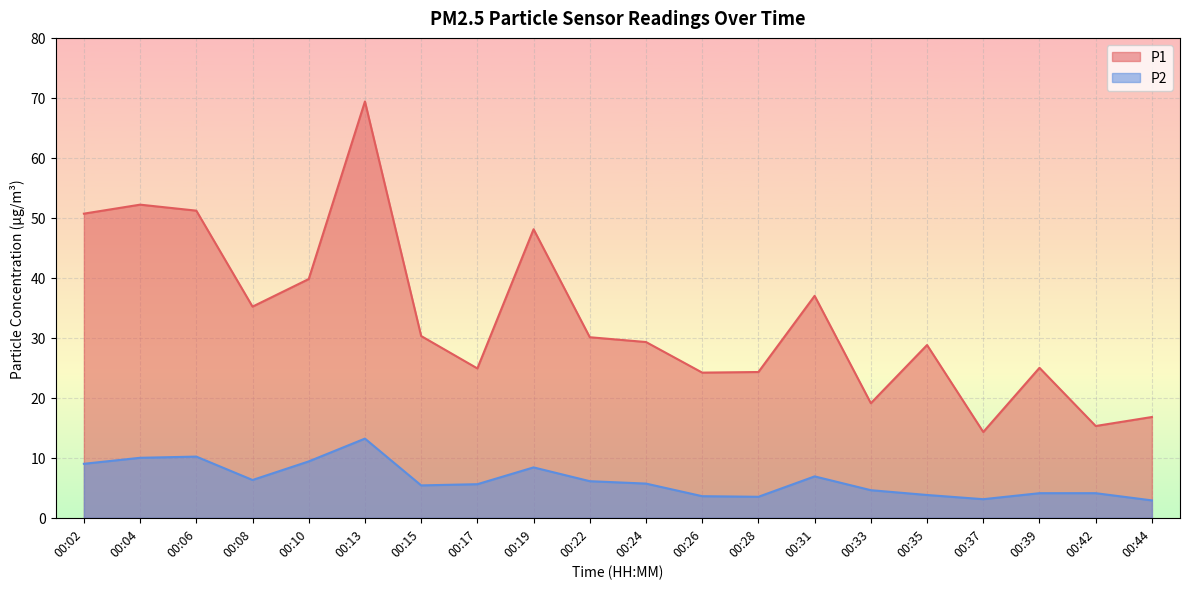

At which label does P2 first exceed 5?

00:02